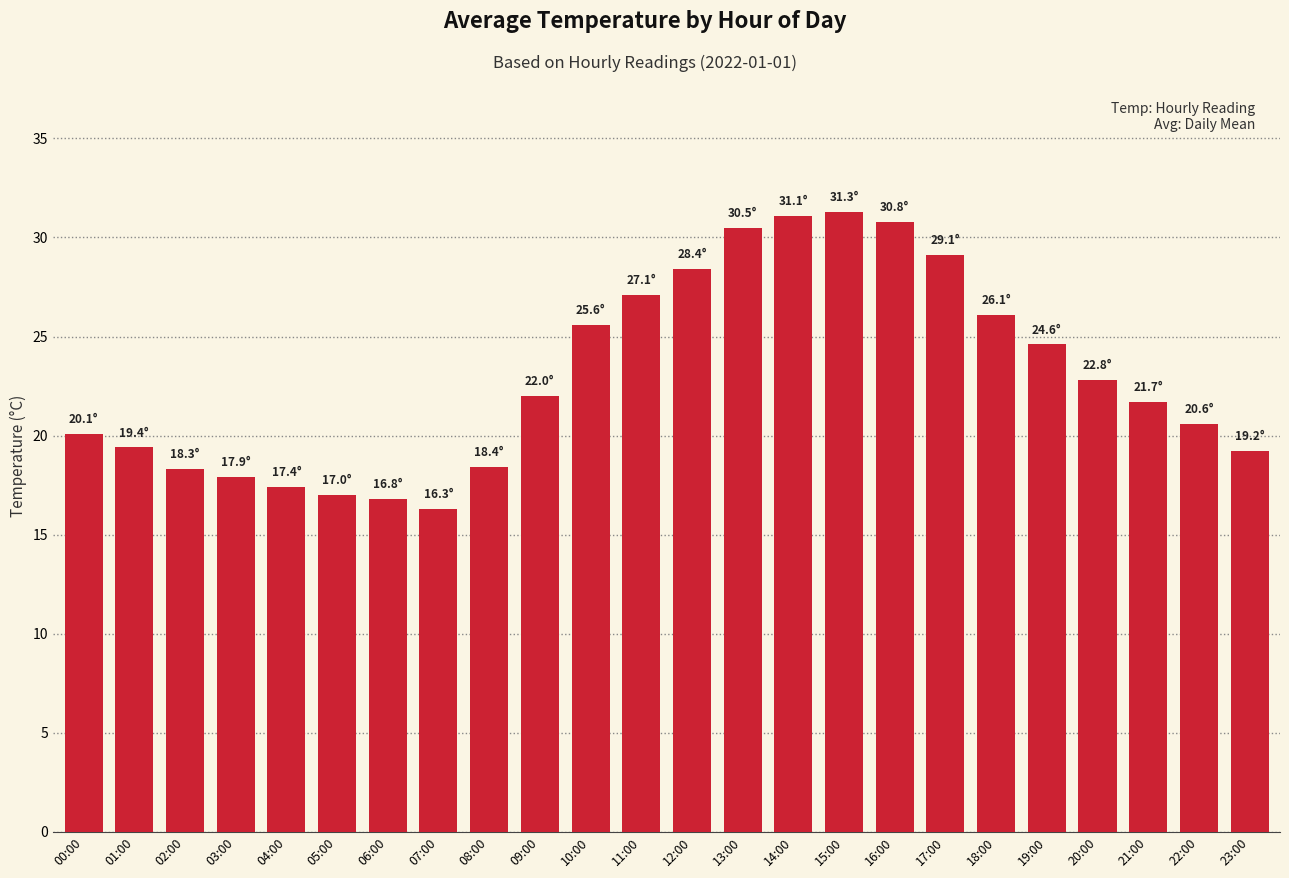

Which label corresponds to the smallest value in the chart?

07:00